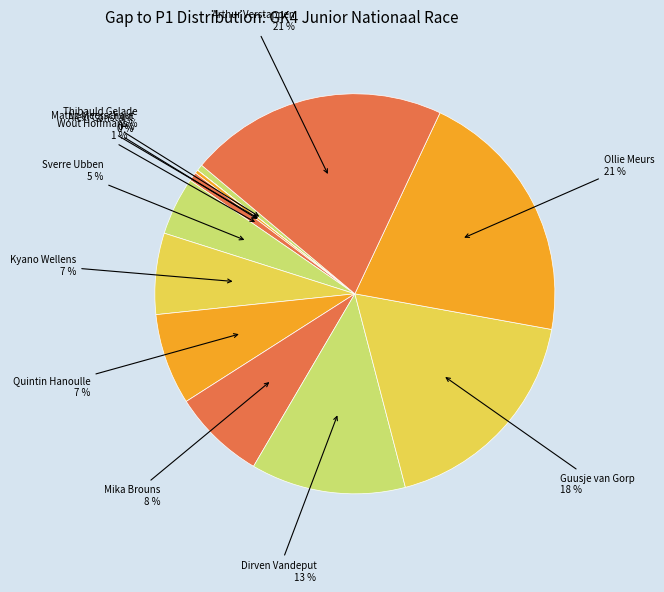

The Thibauld Gelade slice represents 9% of the pie. True or false?

False